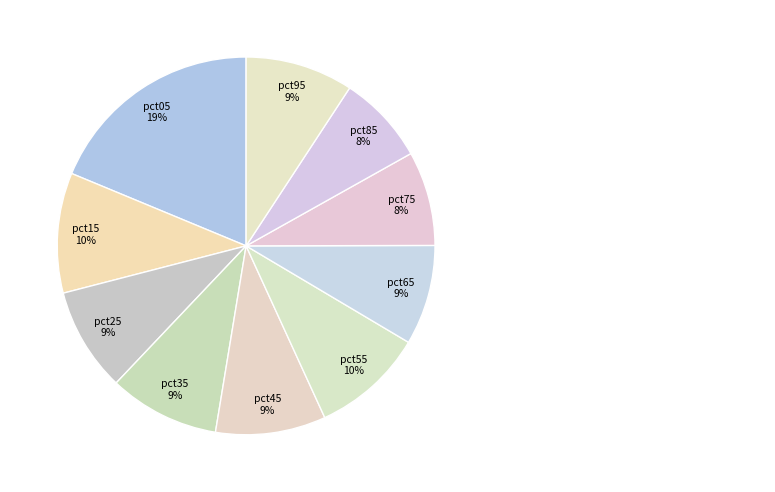

Does pct45 represent more than half of the total?

No